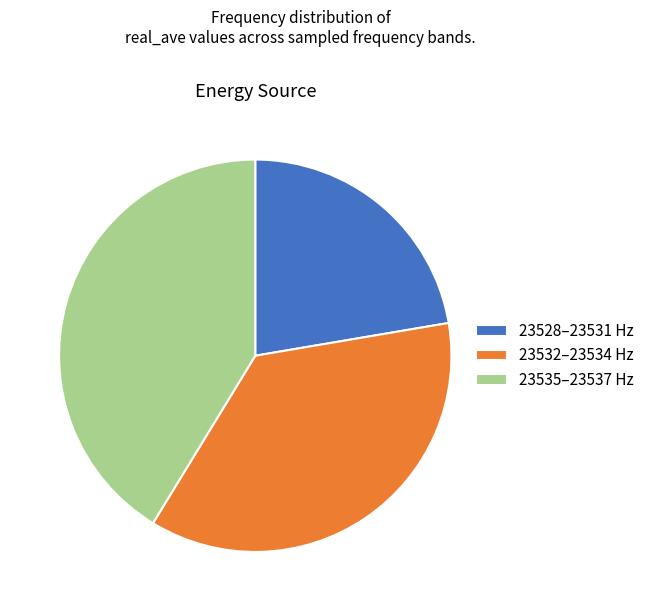

Is it true that 23528–23531 Hz is 22% of the pie?

True